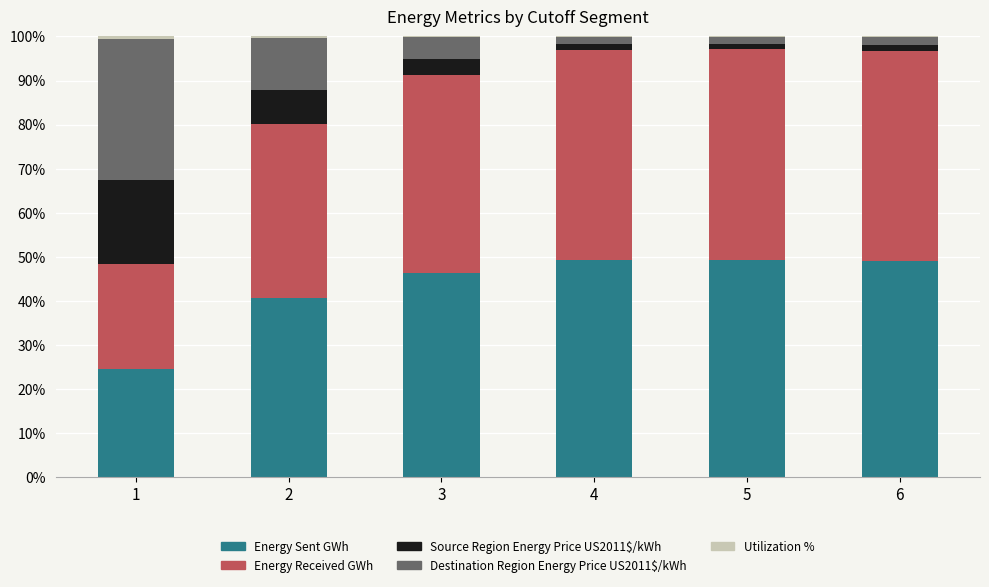

Is it true that Energy Sent GWh equals 40.6 at 2?

True